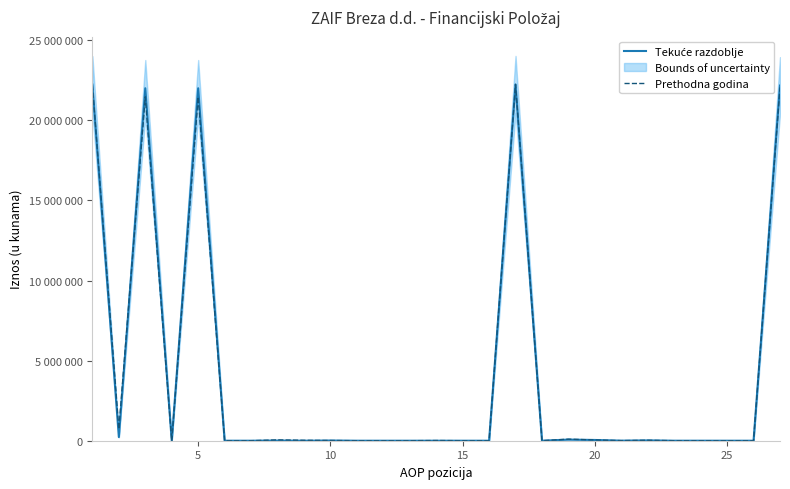

What is the greatest value displayed?

22239055